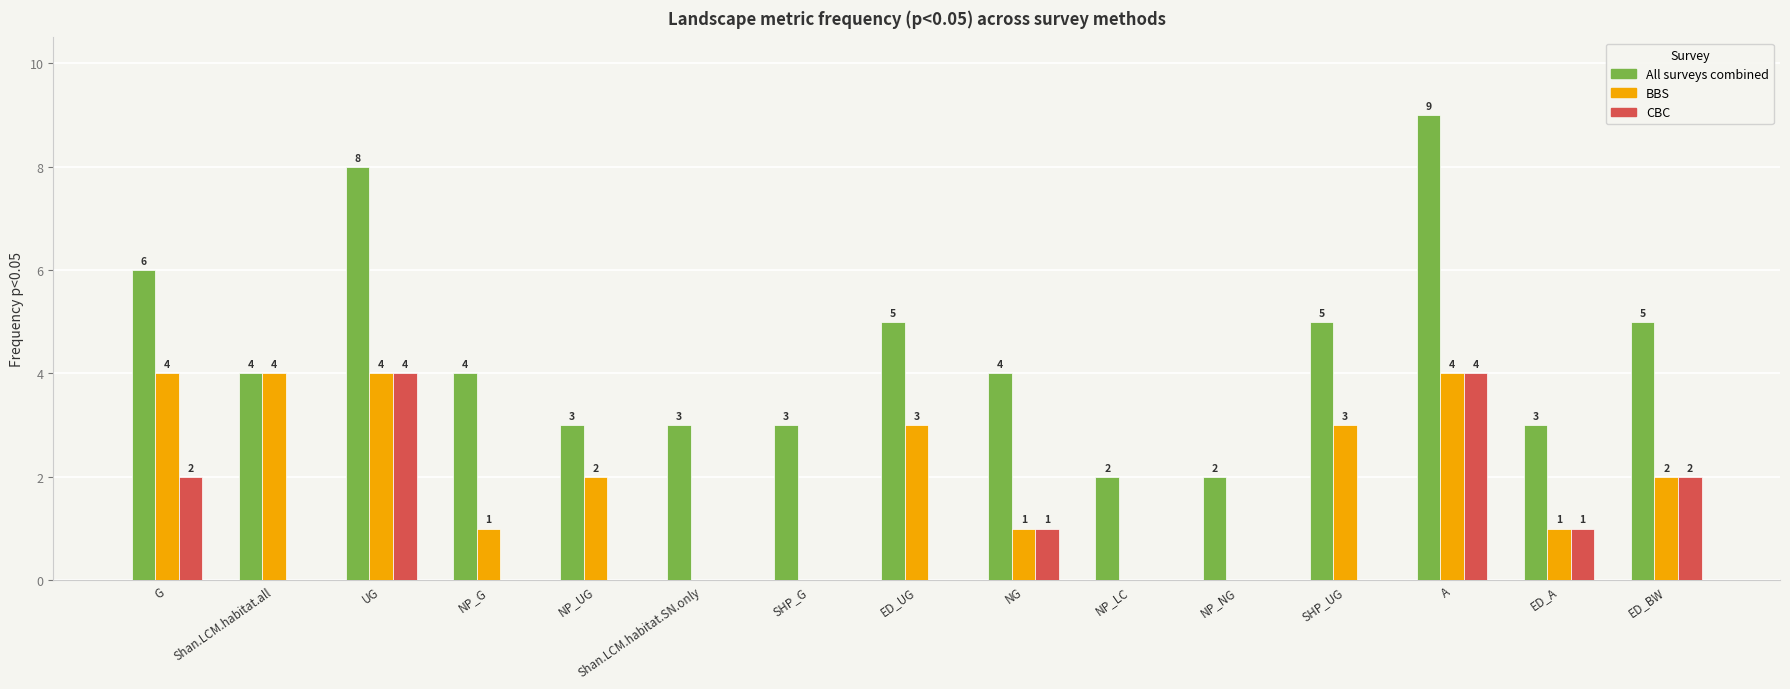

Which series has the largest total across all categories?

All surveys combined